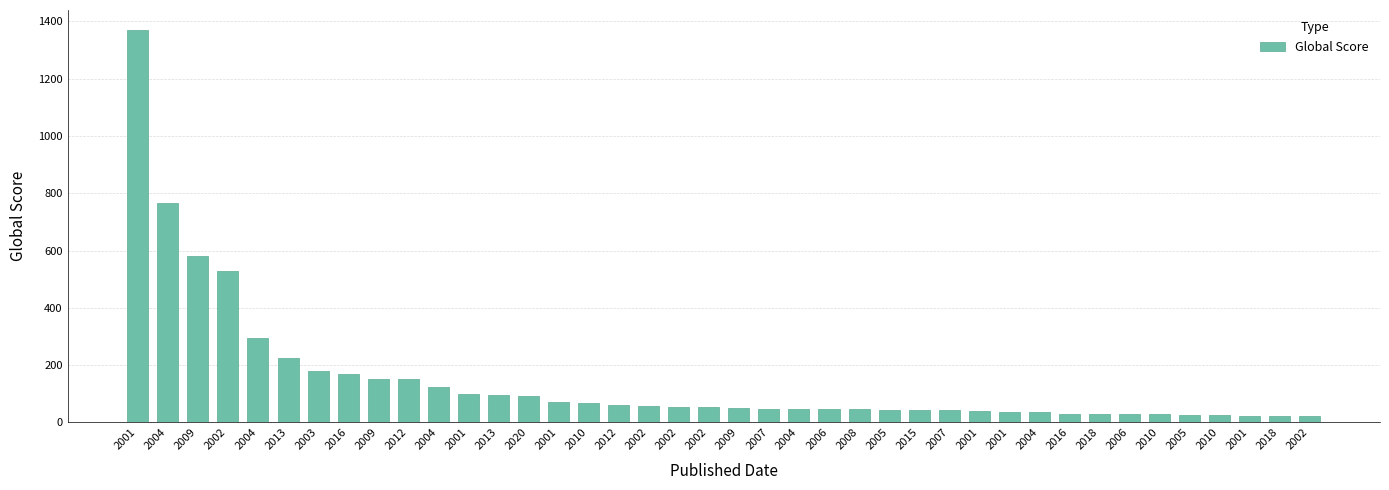

How many data points are less than 53?

20